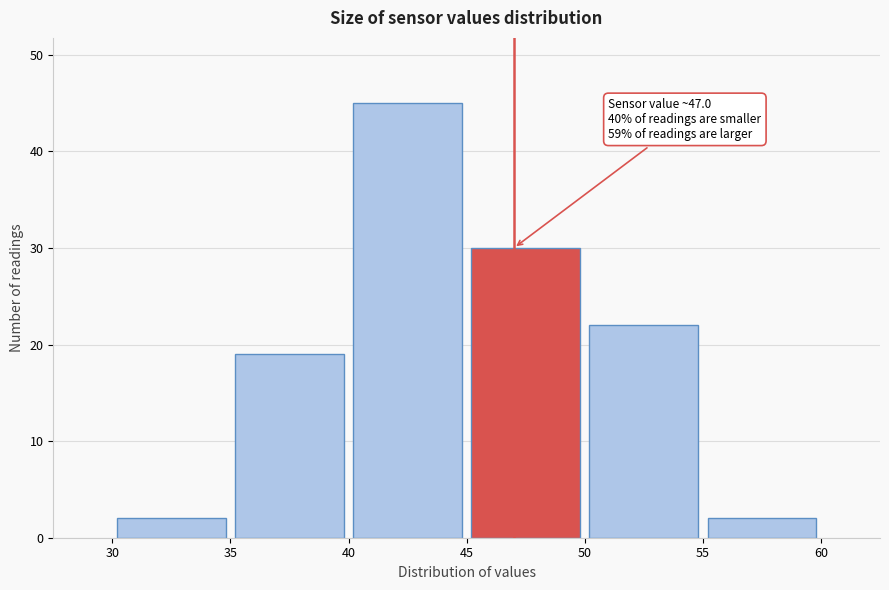

Over which range of the x-axis is the bar tallest?

40 to 45